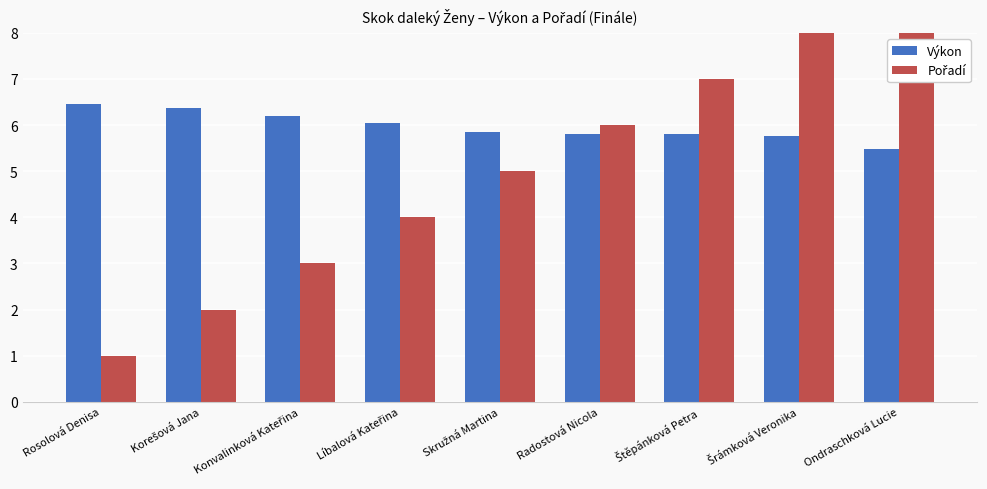

What is the sum of all Pořadí values?

45.0